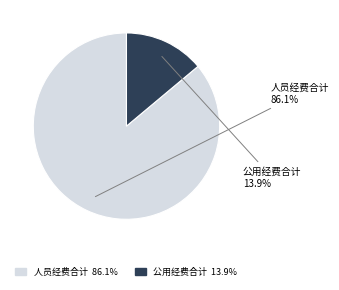

To the nearest percent, what is the difference between the largest and smallest slice percentages?

72%